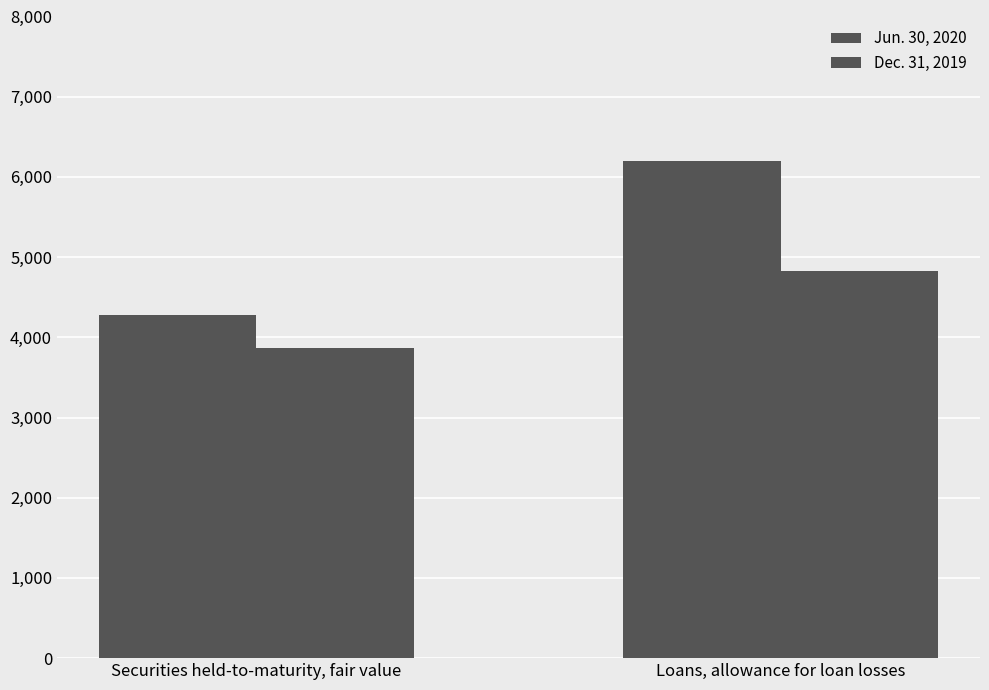

How many series are shown in this chart?

2